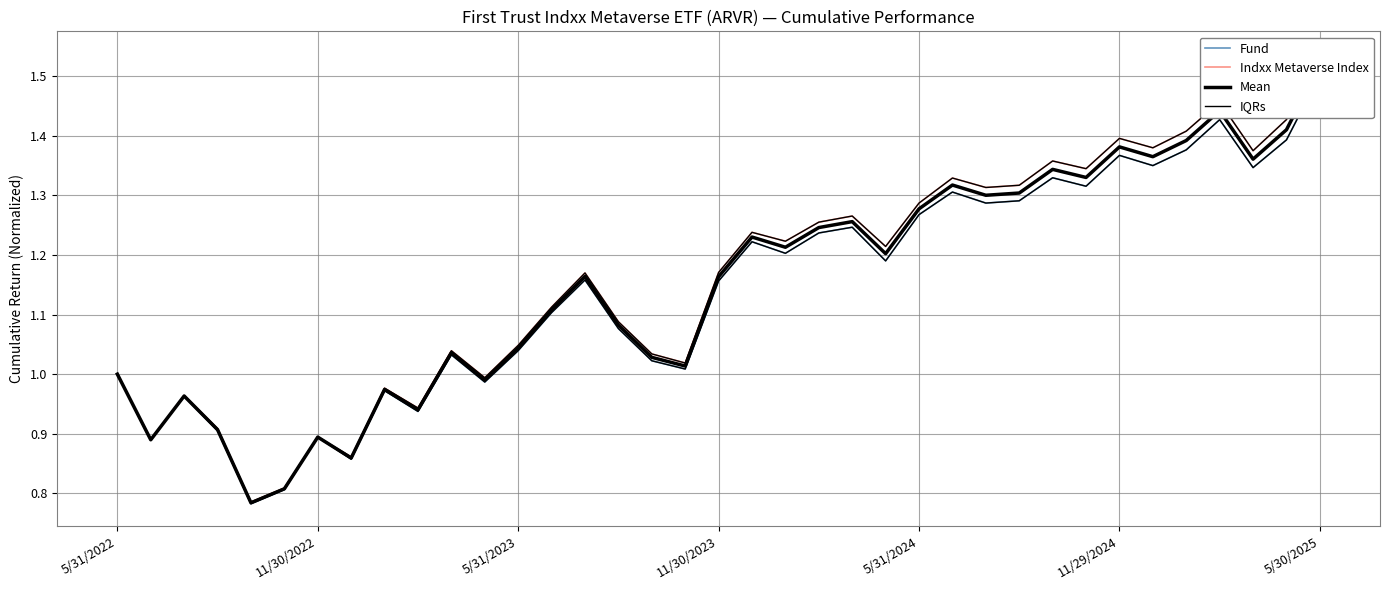

True or false: Indxx Metaverse Index and IQRs intersect in this chart.

False